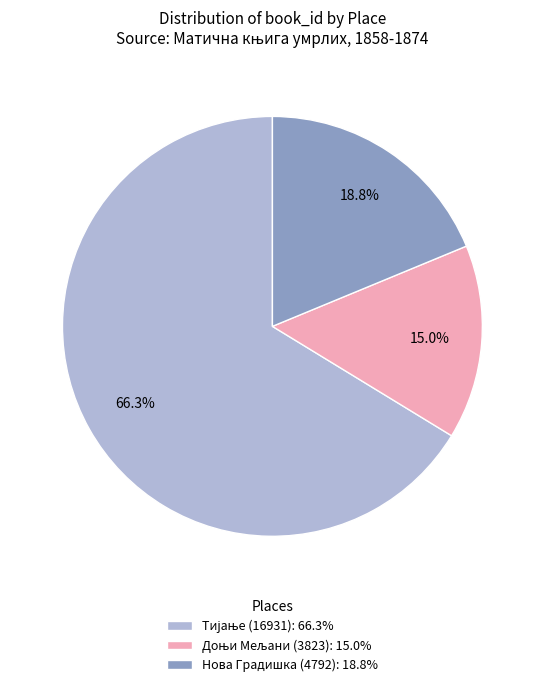

Is there any slice that represents more than half of the pie?

Yes